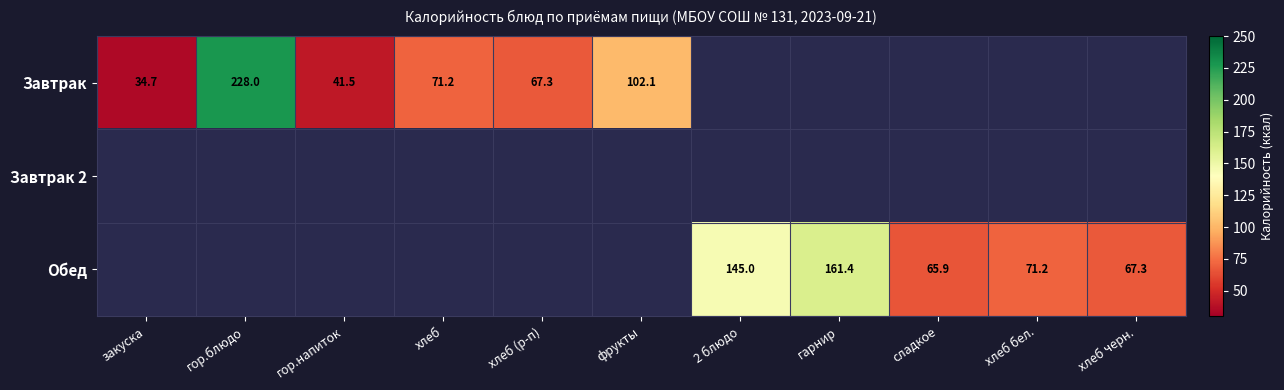

Which series has the widest spread of values?

Завтрак